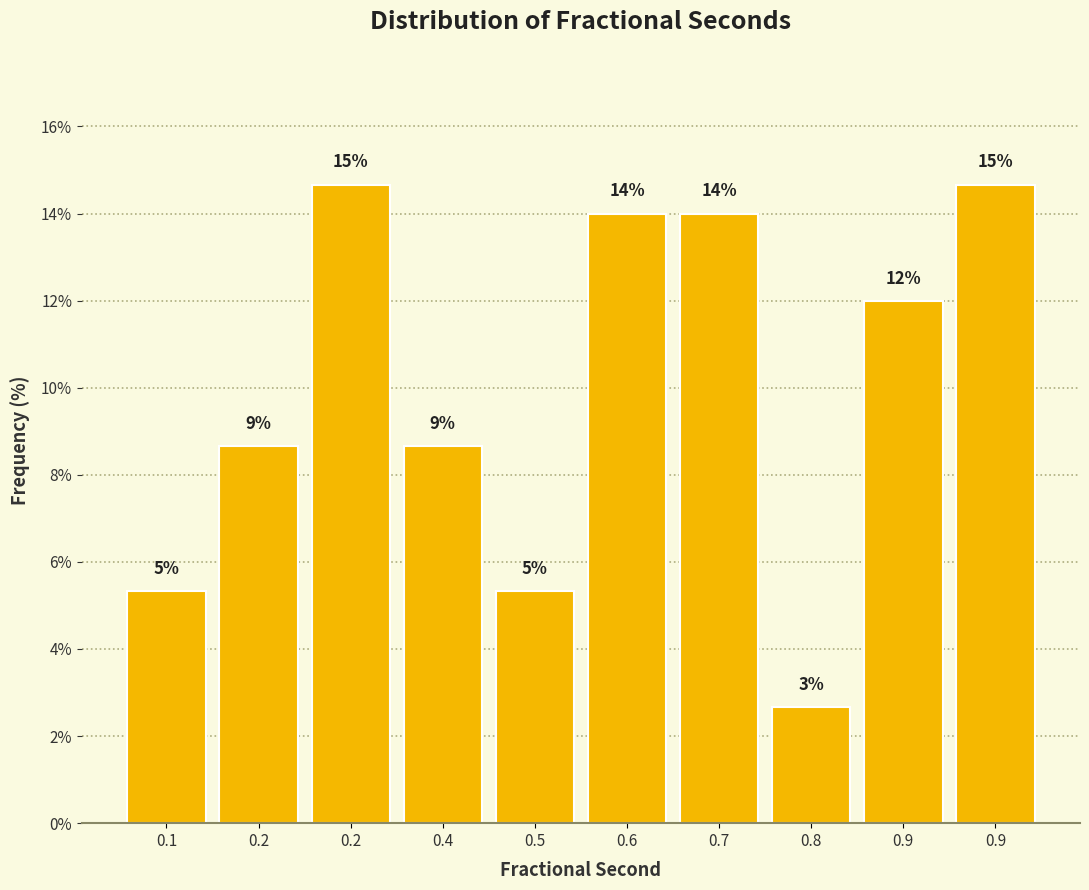

How many bars are there in total?

10